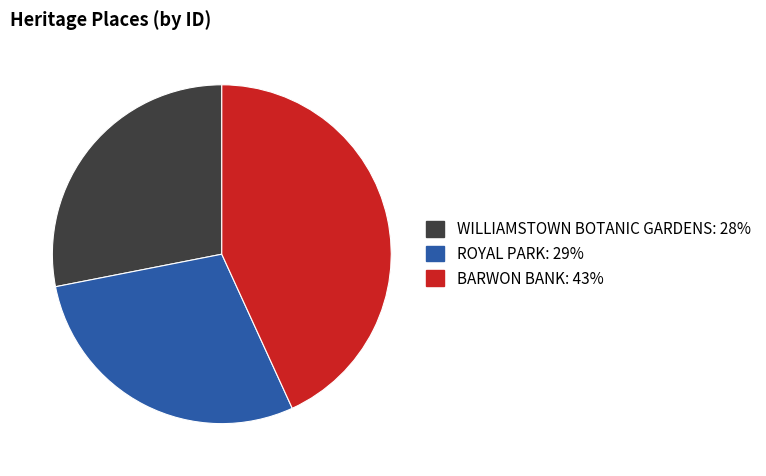

How many segments does this pie chart have?

3